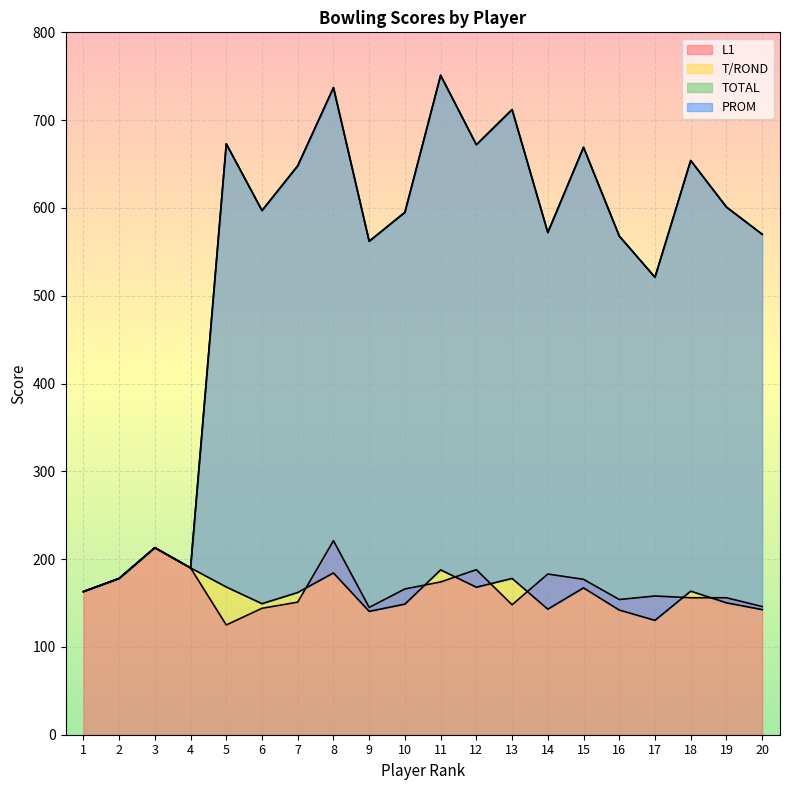

In PROM, how many points are lower than both neighbors (excluding endpoints)?

5